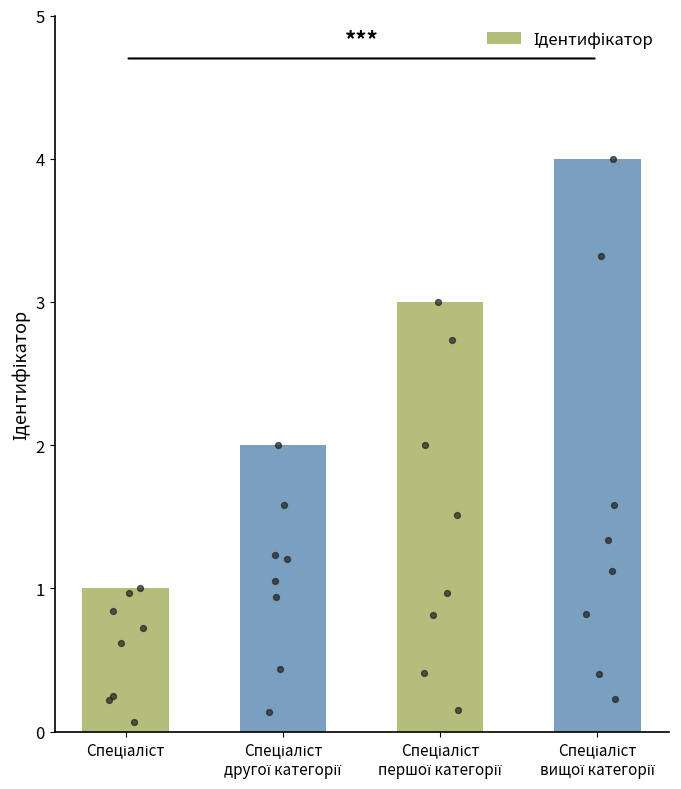

What is the change in value from Спеціаліст
другої категорії to Спеціаліст
першої категорії?

+1